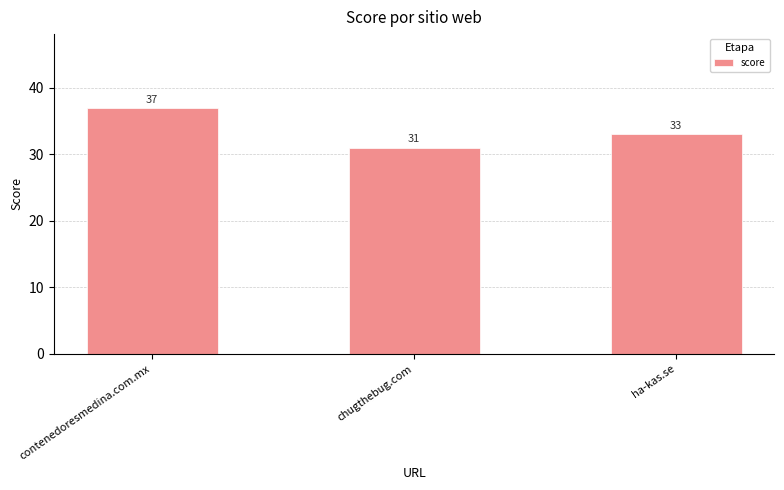

Does the chart contain stacked bars?

No